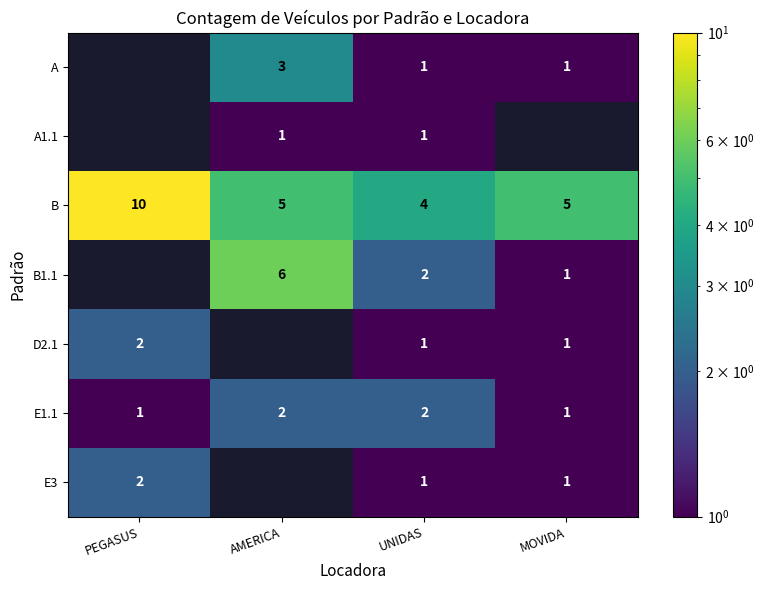

What is the sum of the B1.1 values at AMERICA and UNIDAS?

8